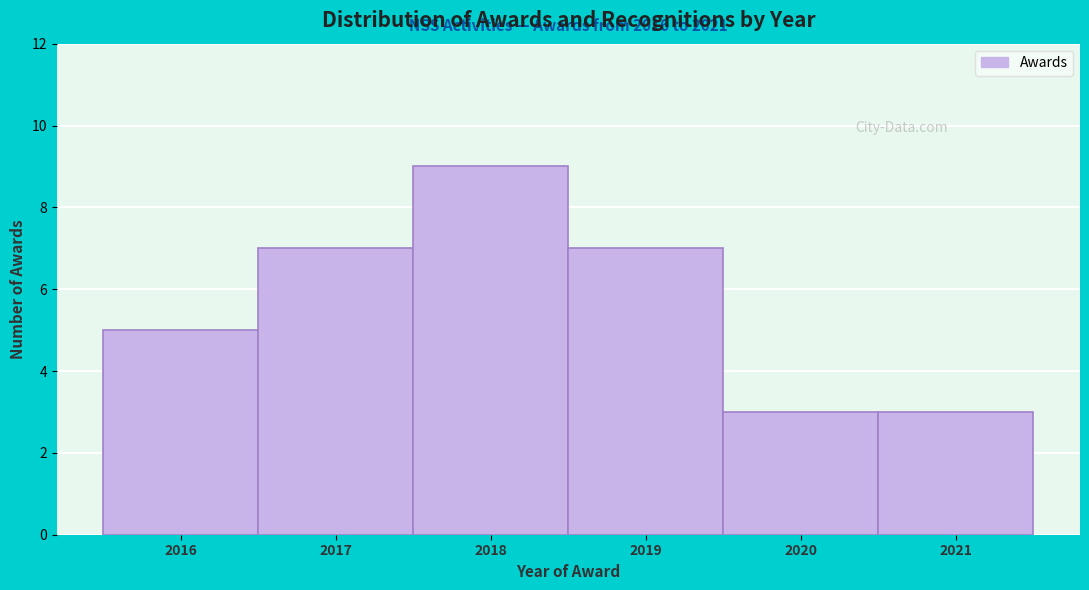

Over which range of the x-axis is the bar tallest?

2017.5 to 2018.5